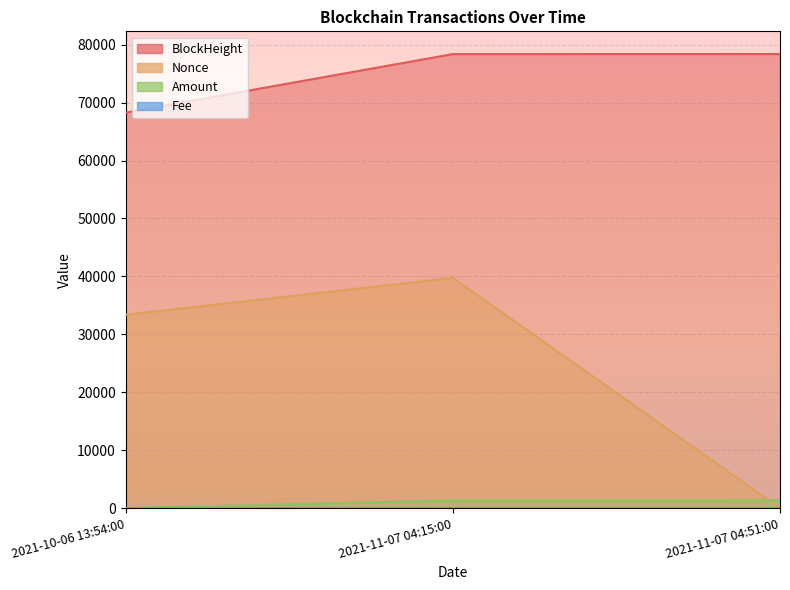

What is the label of the 1st point from the right?

2021-11-07 04:51:00